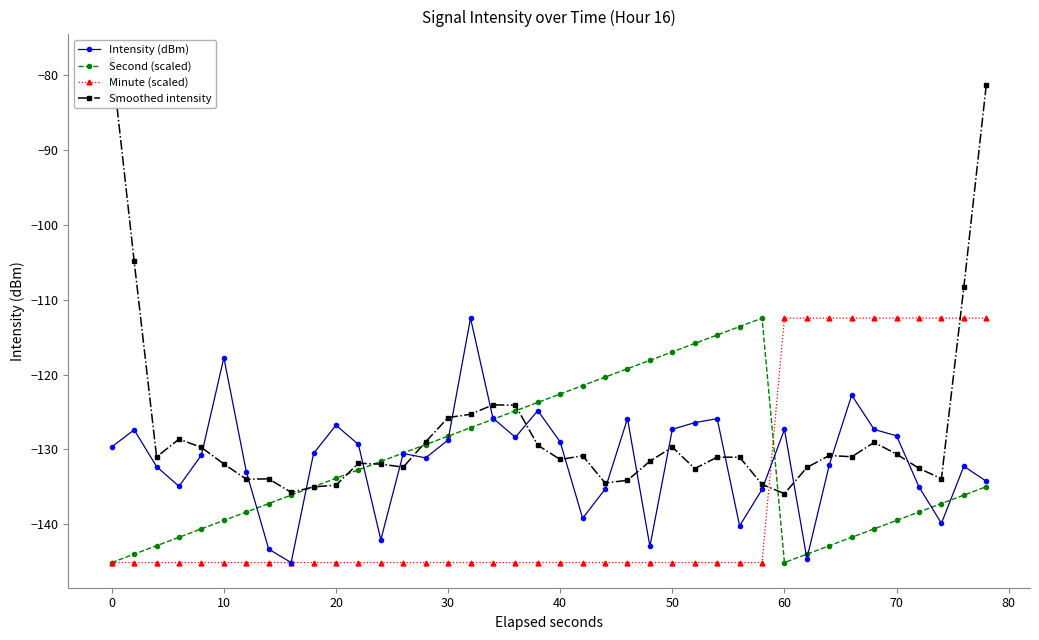

What is the sum of all Minute (scaled) values?

-5478.0